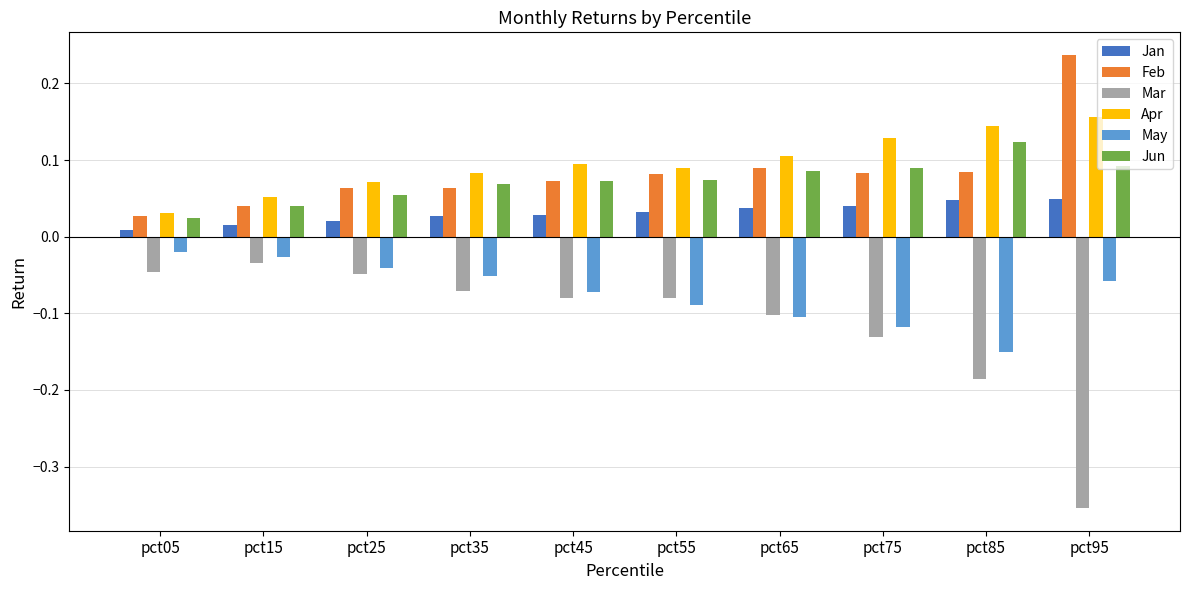

What is the sum of all Jun values?

0.7